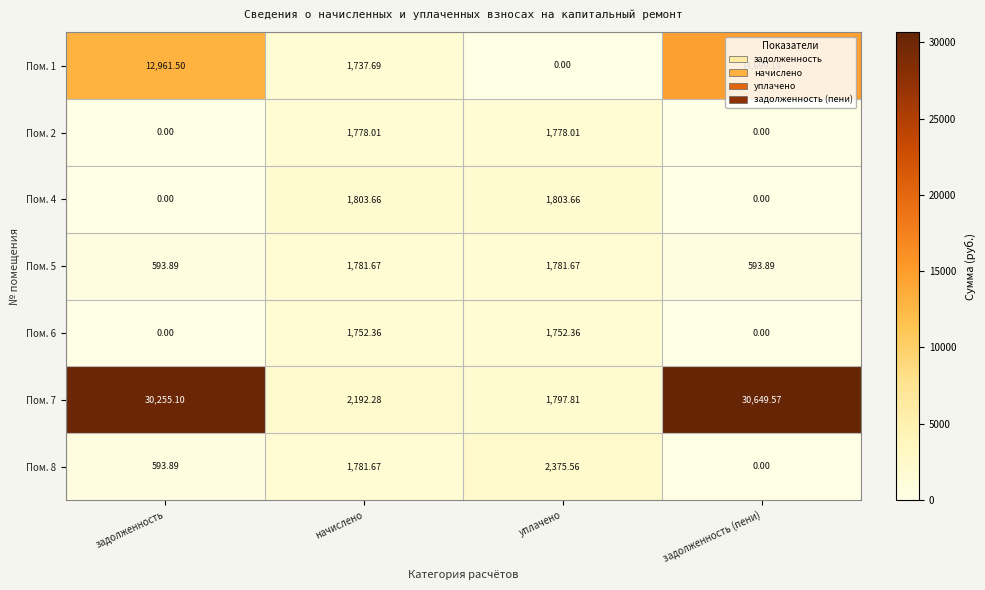

How many categories are shown in the chart?

4